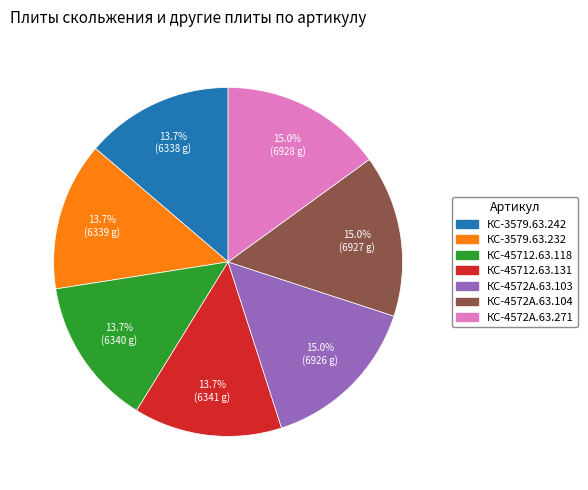

Does КС-4572А.63.104 represent more than half of the total?

No